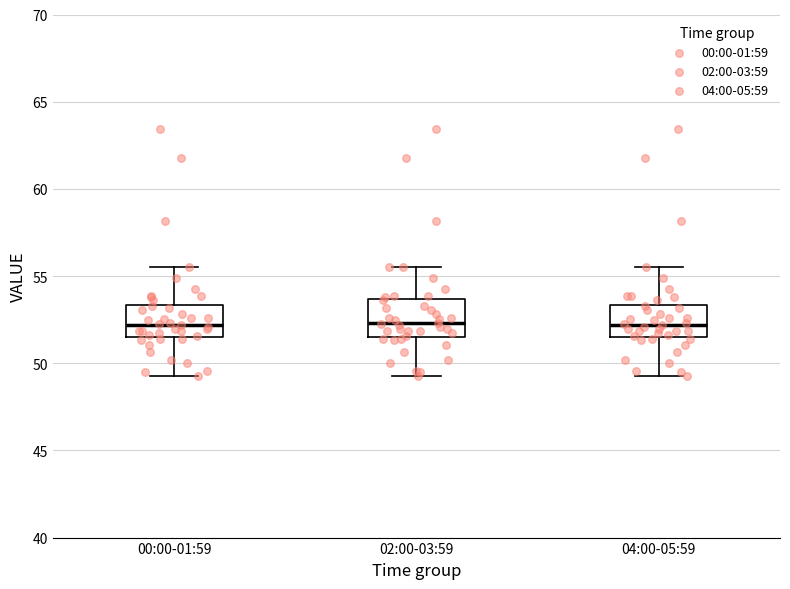

Reading left to right, read every box against the y-axis: the position of its median line, the range the box covers, and the ends of its whiskers. The values are not printed on the chart, so give them approximately, as read against the axis.

00:00-01:59: median 52.0, box 51.5 to 53.5, whiskers 49.5 to 55.5
02:00-03:59: median 52.5, box 51.5 to 53.5, whiskers 49.5 to 55.5
04:00-05:59: median 52.0, box 51.5 to 53.5, whiskers 49.5 to 55.5